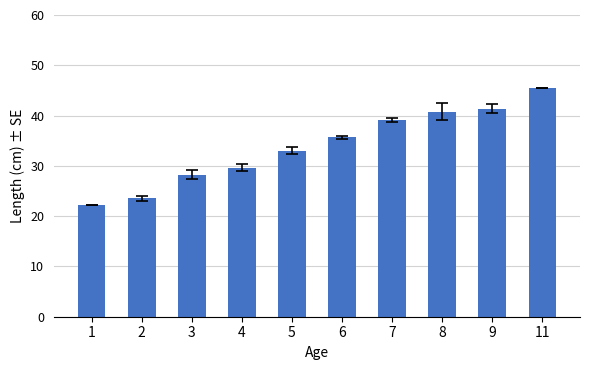

List the labels in order of value, largest first.

11, 9, 8, 7, 6, 5, 4, 3, 2, 1